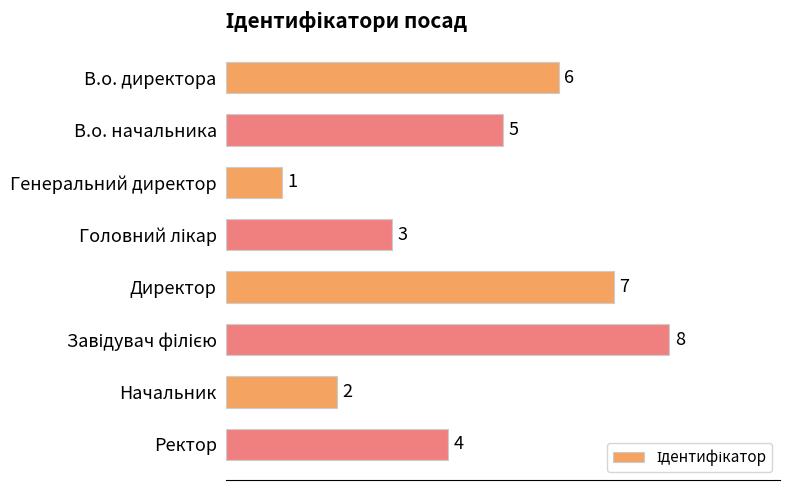

The value at В.о. директора is 9. True or false?

False